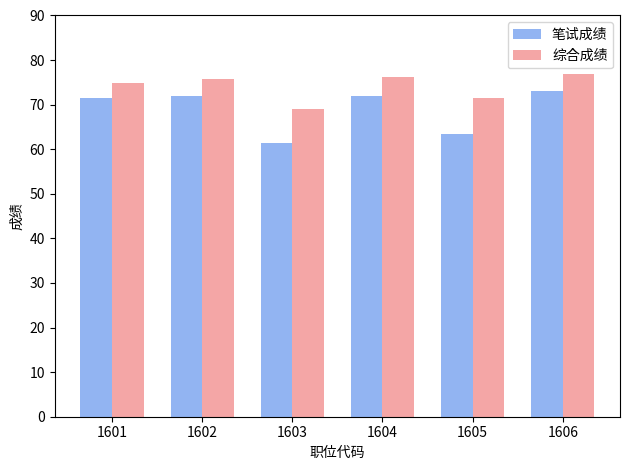

Reading left to right, what are all the values shown in this chart?

笔试成绩: 1601=71.5	1602=72.0	1603=61.5	1604=72.0	1605=63.5	1606=73.0
综合成绩: 1601=74.8	1602=75.7	1603=69.1	1604=76.2	1605=71.5	1606=76.8